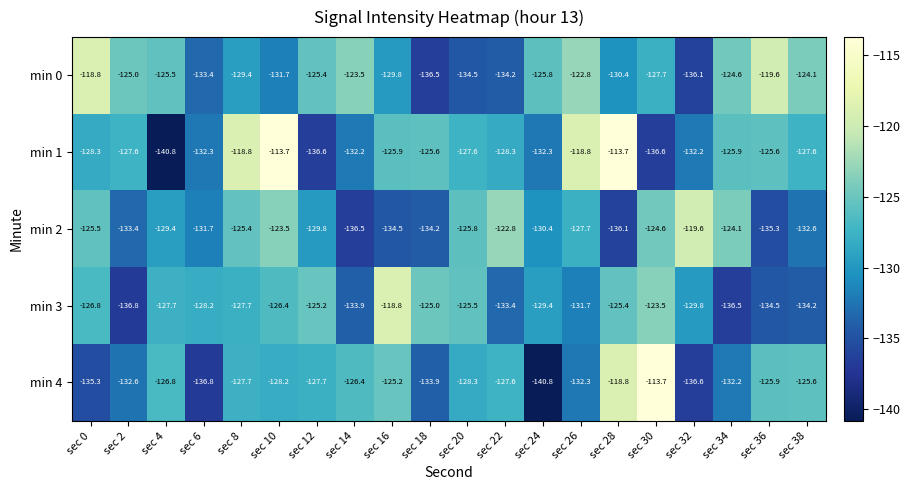

What is the smallest value displayed?

-140.8